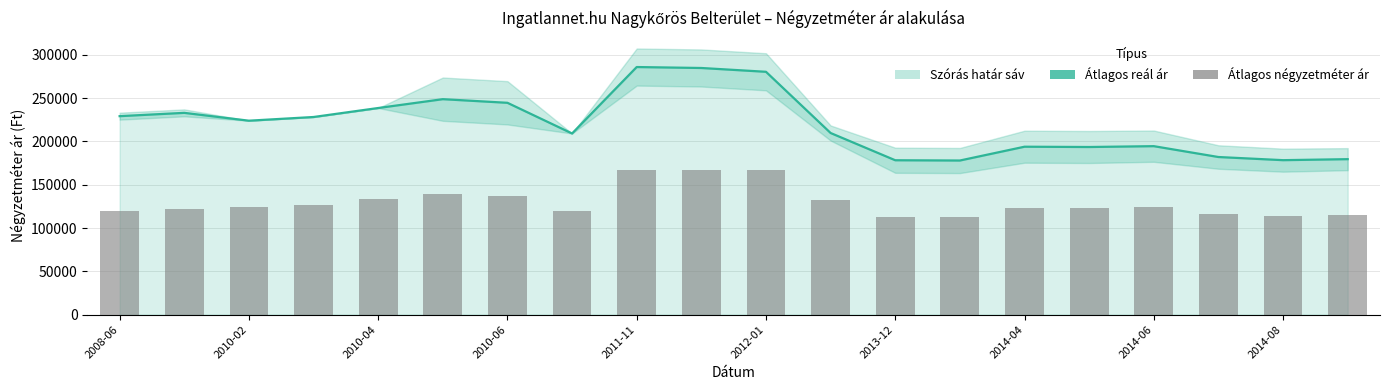

Where does the Átlagos reál ár series first go above 224026?

2008-06